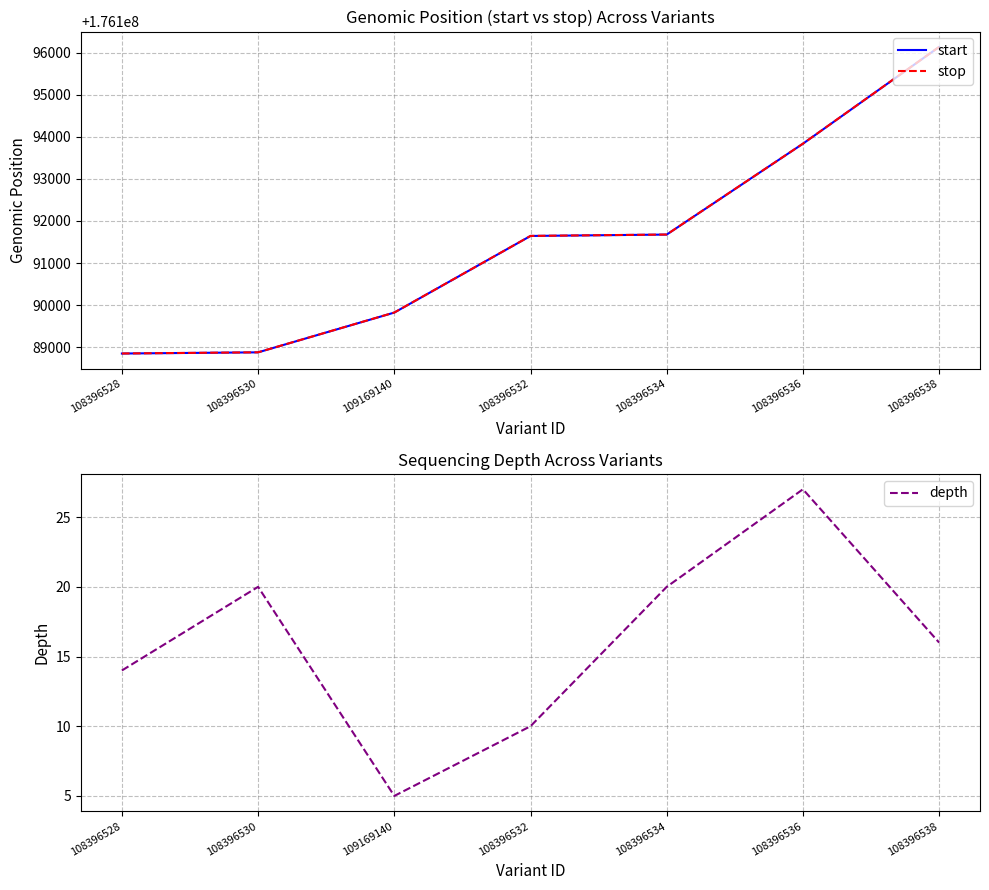

What is the sum of all start values?

1233340843